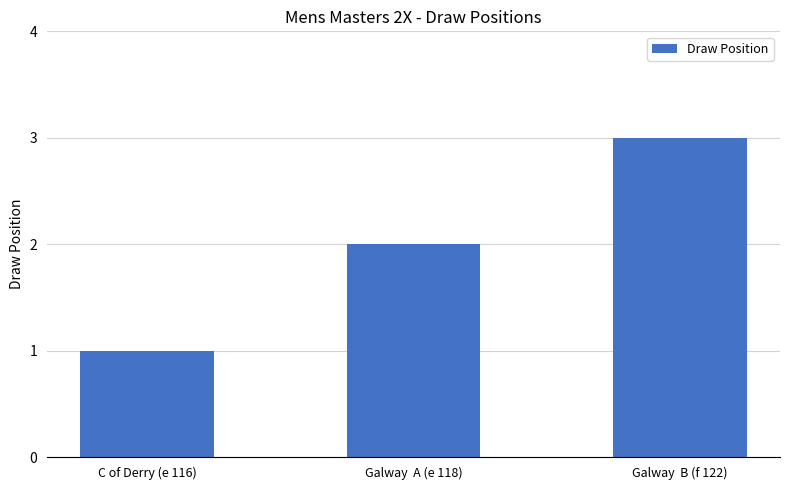

Reading right to left, extract all data points from this chart.

3	2	1